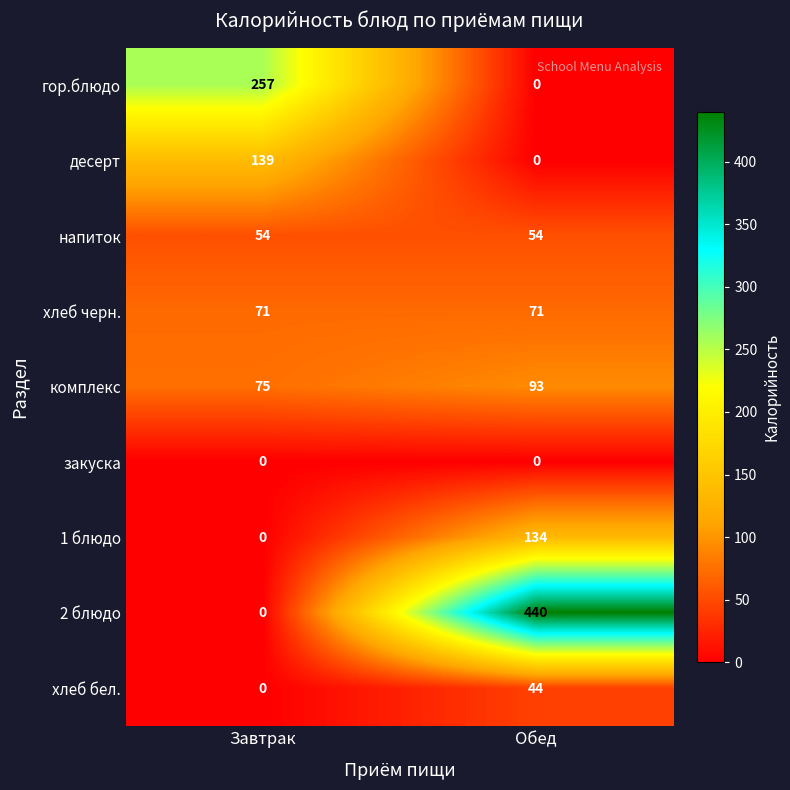

Which category has the highest value in the хлеб бел. series?

Обед